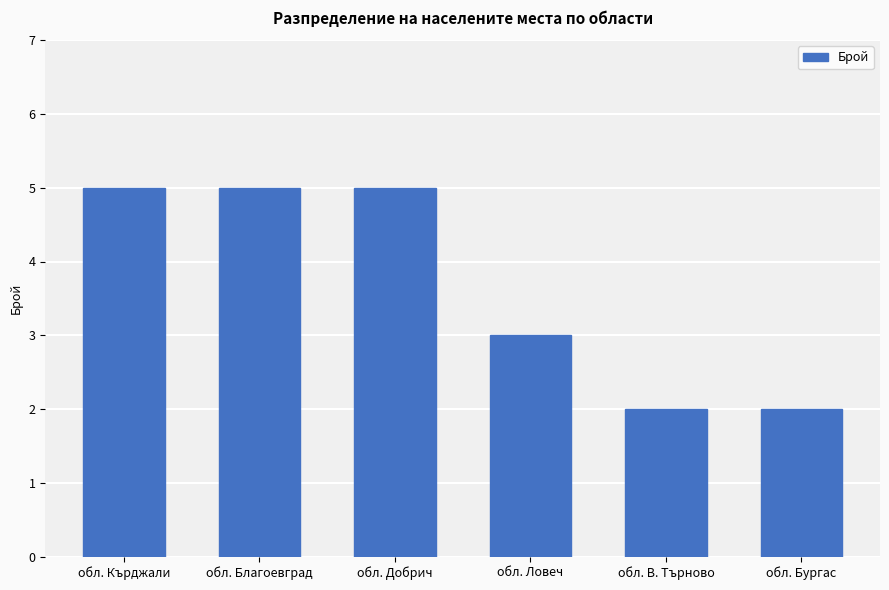

What is the value of the 1st bar from the left?

5